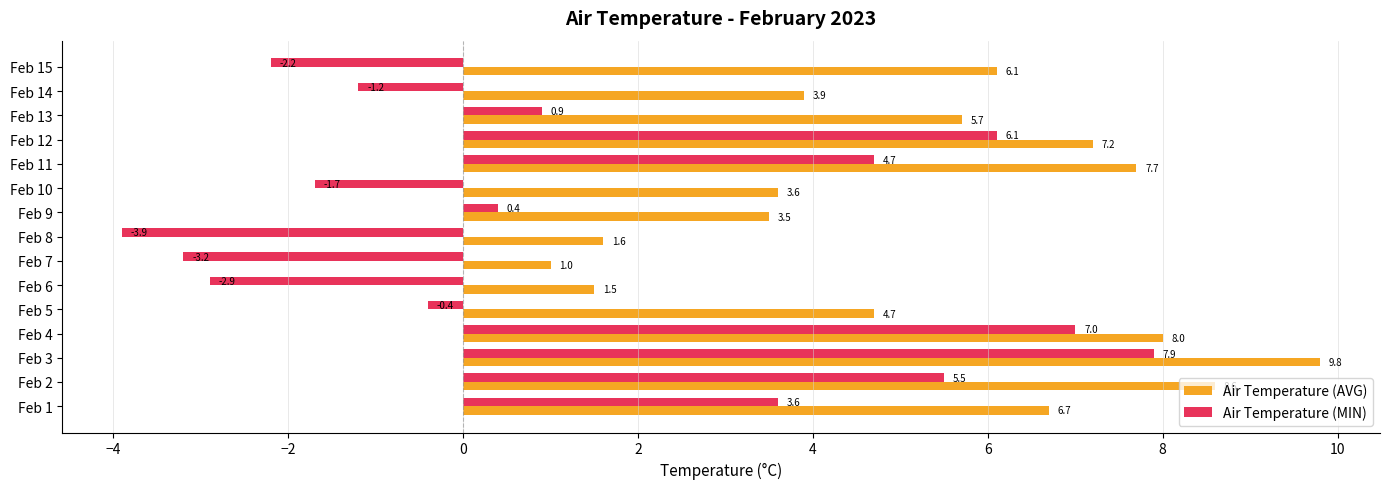

At which label is Air Temperature (AVG) closest to 5?

Feb 5